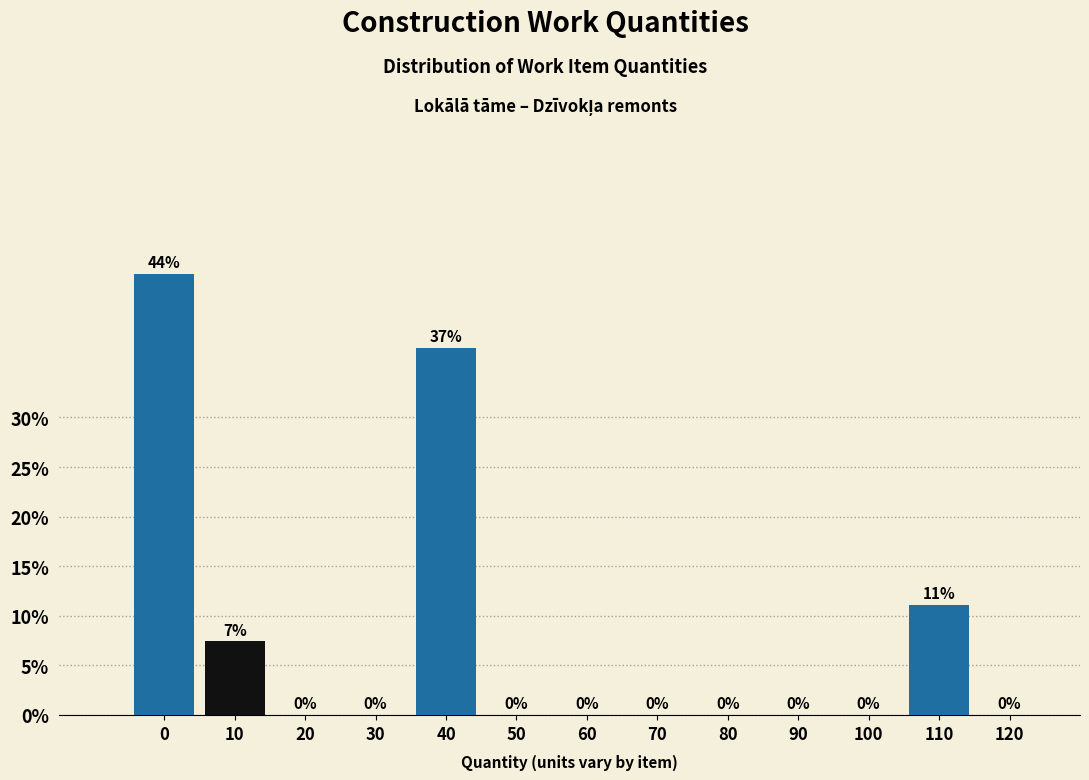

At which label is the value closest to 22?

110